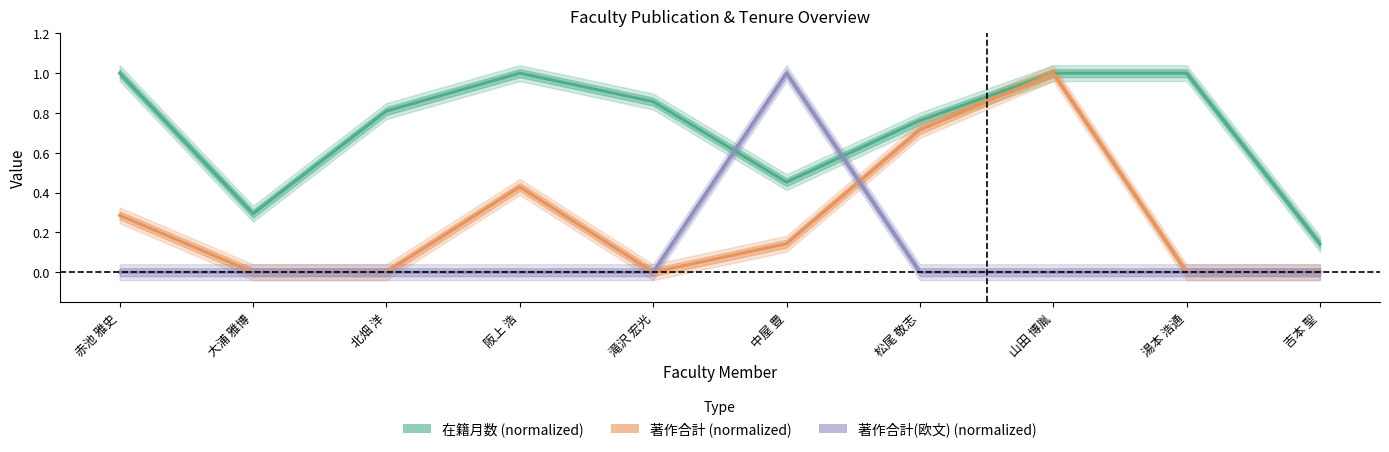

What is the label of the 7th point from the left?

松尾 敬志